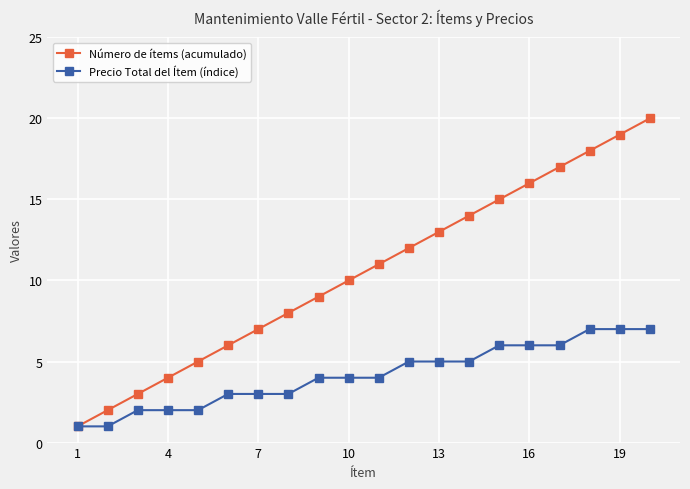

List the series in order of their overall mean, lowest first.

Precio Total del Ítem (índice), Número de ítems (acumulado)